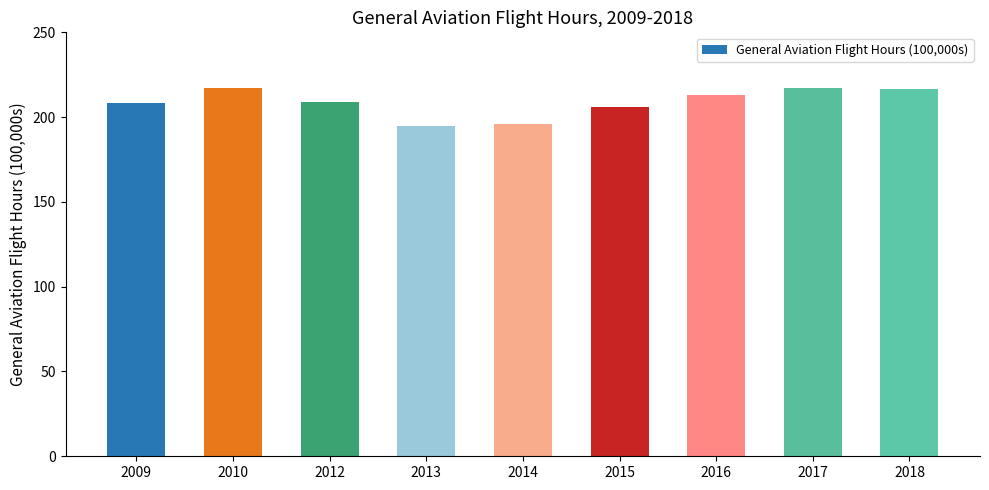

How many bars are there in total?

9